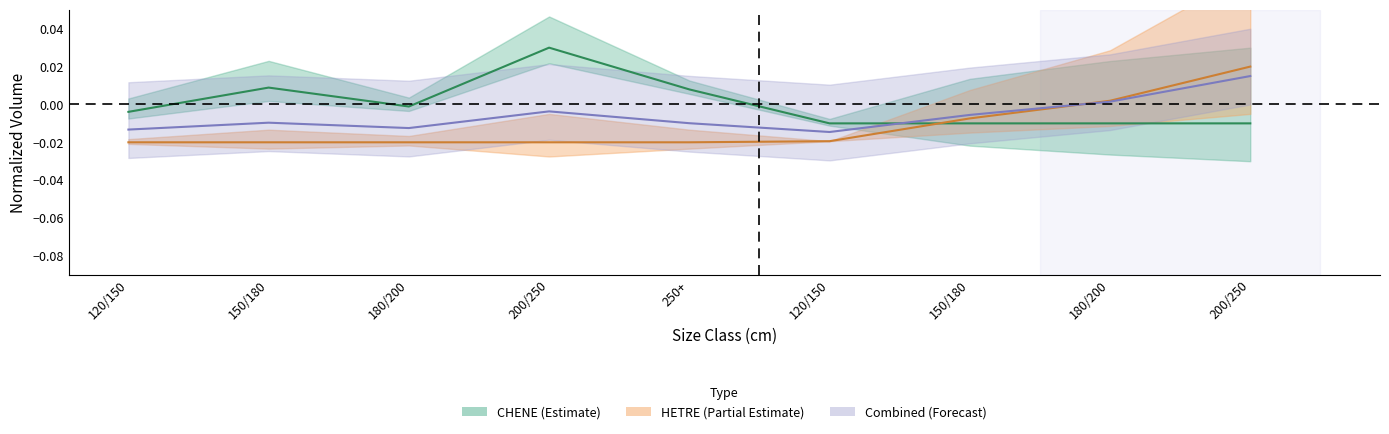

Where do CHENE_produit_vtgr and produit_vtrh first cross each other?

120/150 and 150/180